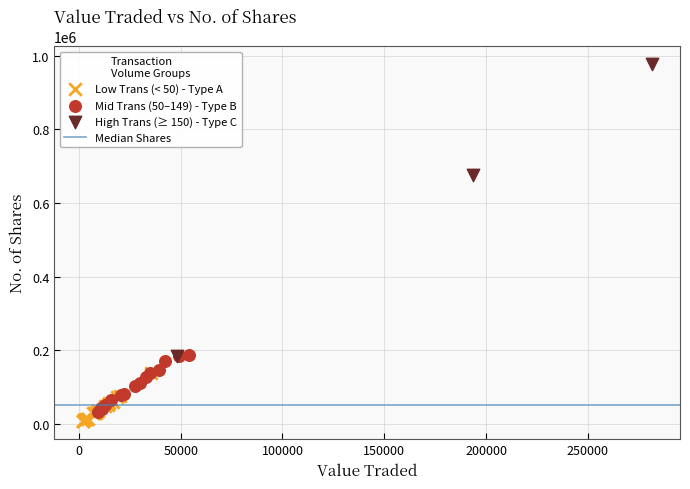

Which series has the largest Y range (max minus min)?

High Trans (≥ 150) - Type C